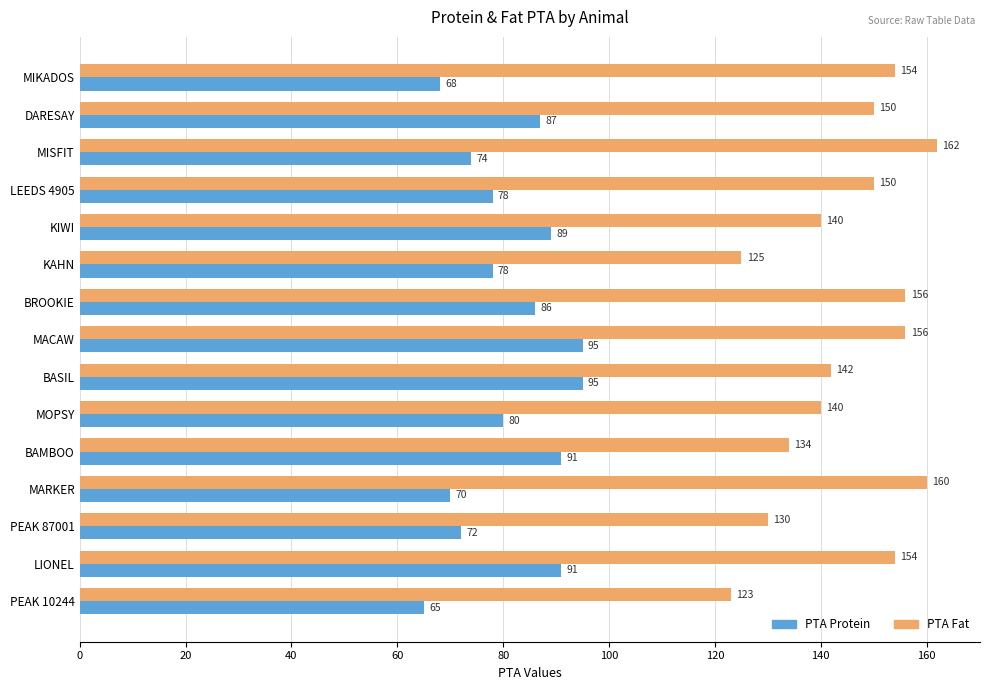

At which category is the sum across all series the highest?

MACAW